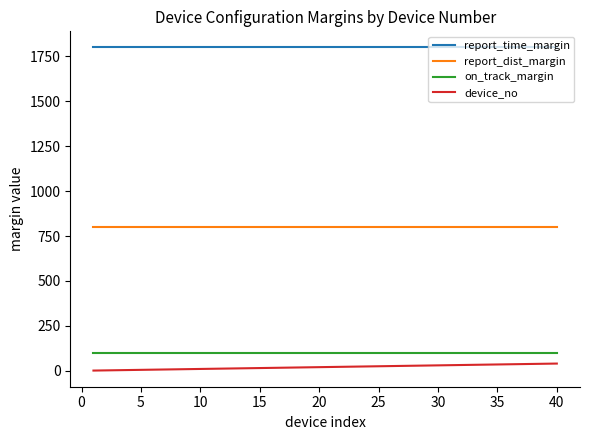

What is the sum of all report_time_margin values?

72000